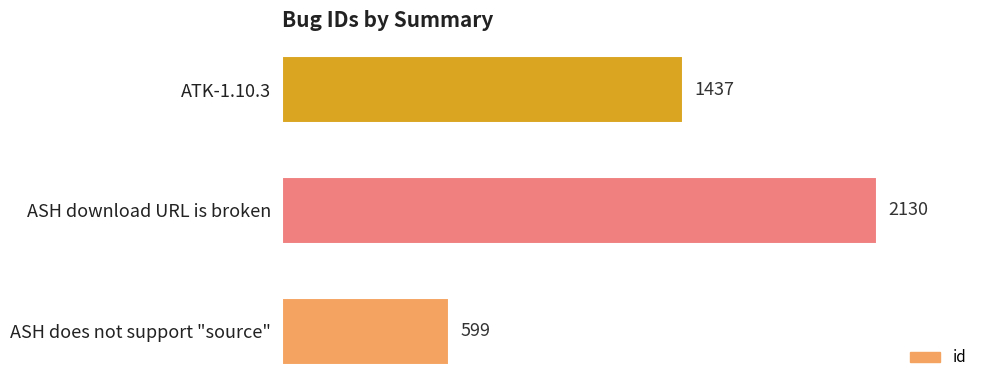

Reading bottom to top, extract all data points from this chart.

599	2130	1437